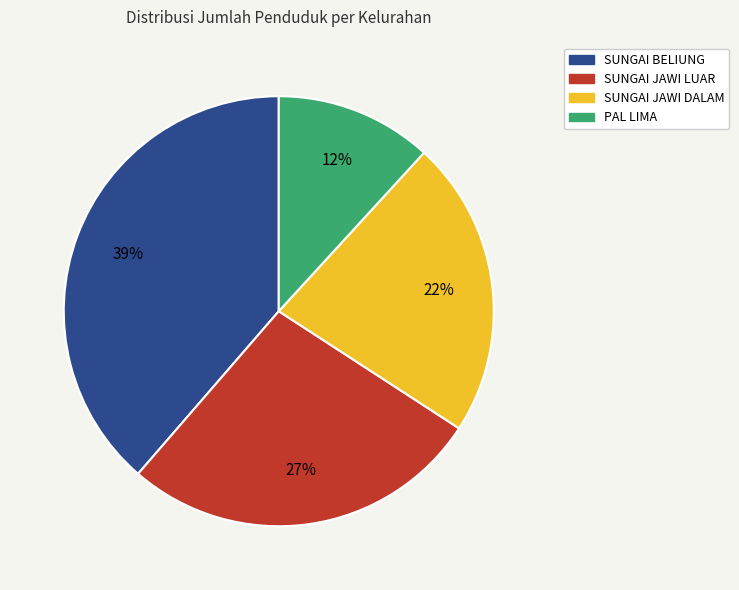

Rank the categories by value from highest to lowest.

SUNGAI BELIUNG, SUNGAI JAWI LUAR, SUNGAI JAWI DALAM, PAL LIMA